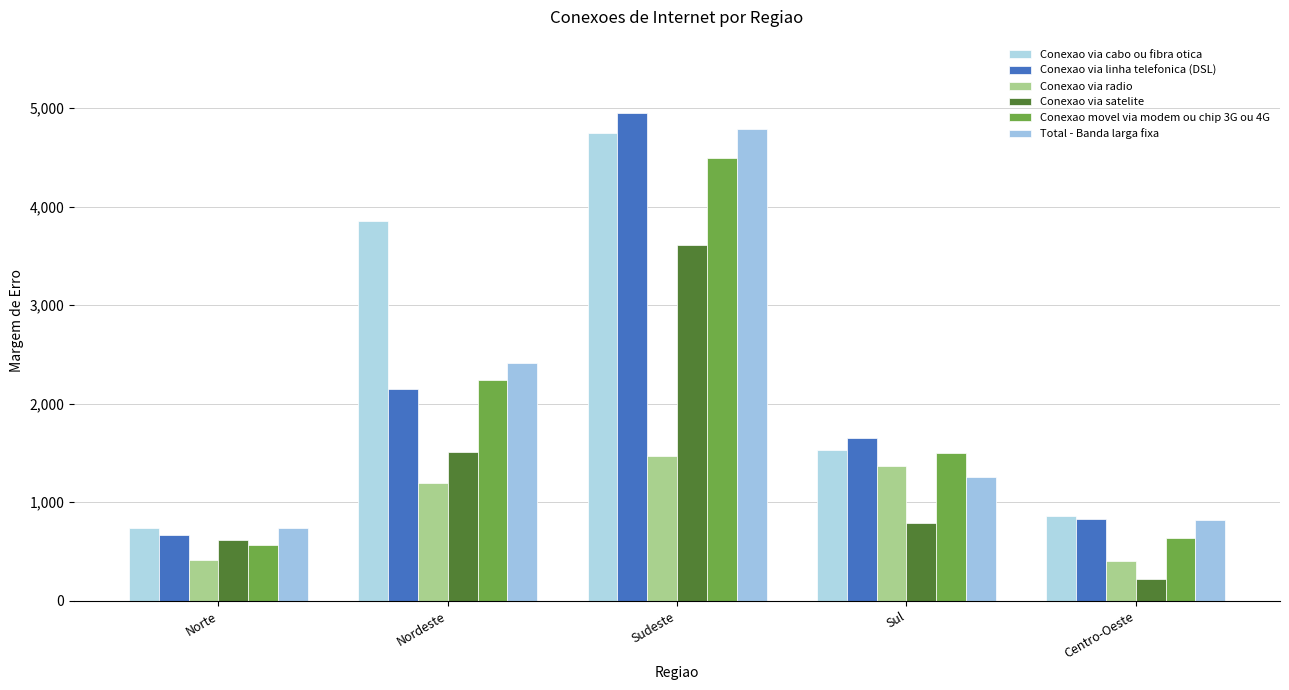

Between Norte and Nordeste, which series saw the biggest shift?

Conexao via cabo ou fibra otica